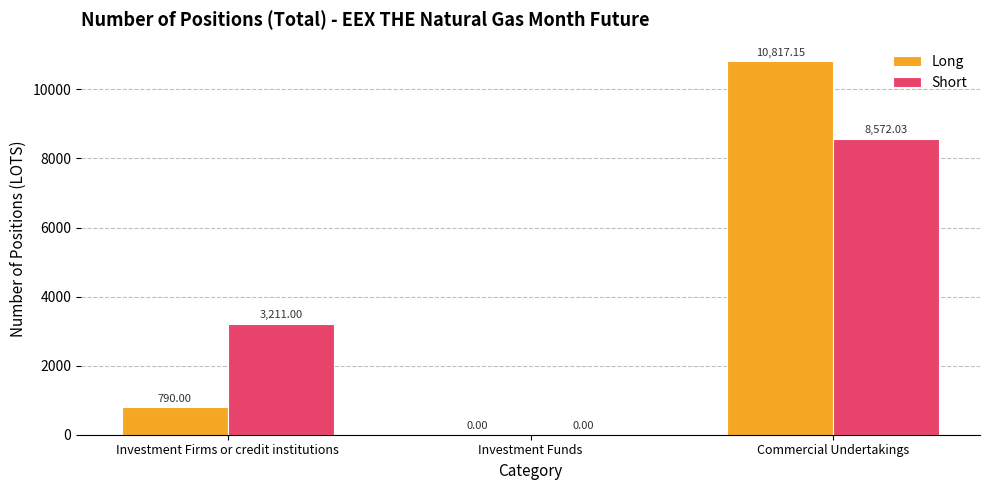

Which series has the largest total across all categories?

Short